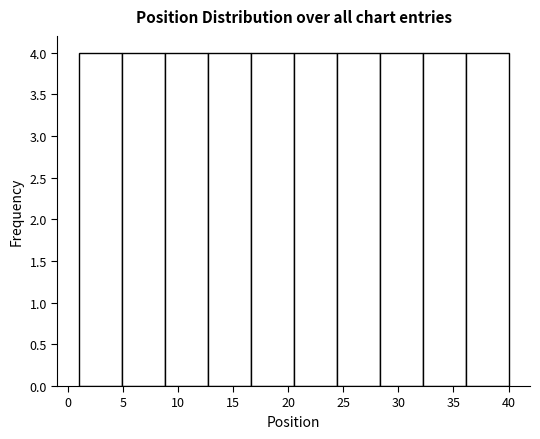

Reading left to right, list every bar in this chart as the range it spans on the x-axis followed by its height. Neither the bar edges nor the heights are printed on the chart, so give them approximately, as read against the axes.

1.0 to 4.9: 4
4.9 to 8.8: 4
8.8 to 12.7: 4
12.7 to 16.6: 4
16.6 to 20.5: 4
20.5 to 24.4: 4
24.4 to 28.3: 4
28.3 to 32.2: 4
32.2 to 36.1: 4
36.1 to 40.0: 4